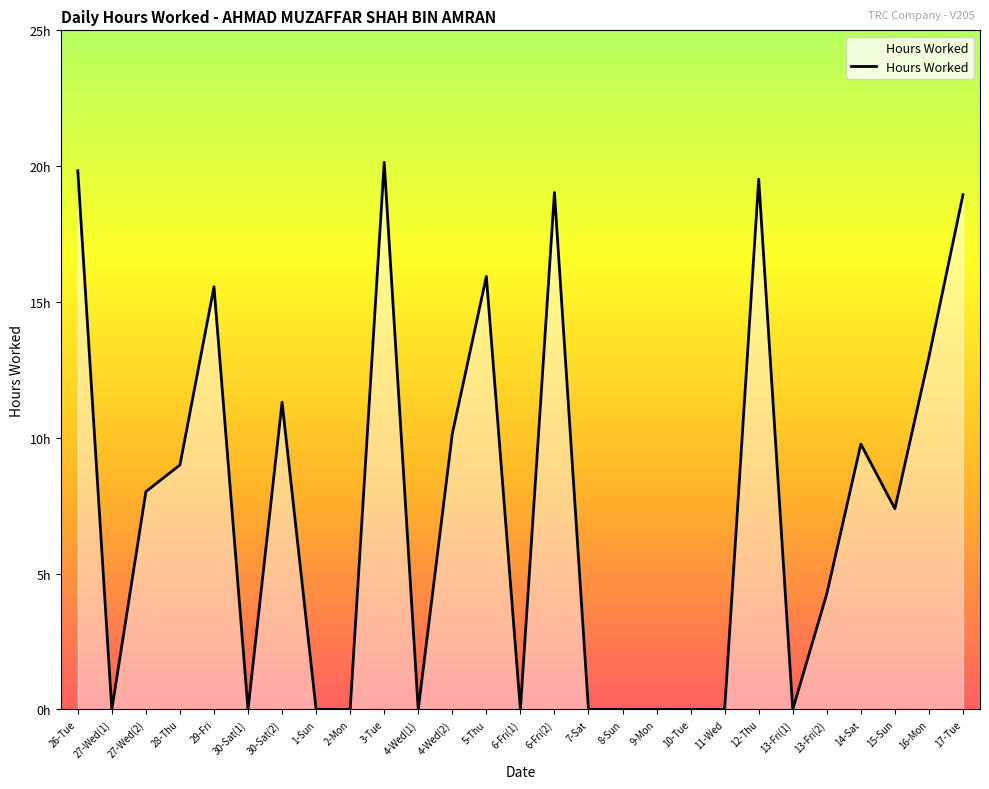

What is the difference between the maximum and second lowest values?

20.1